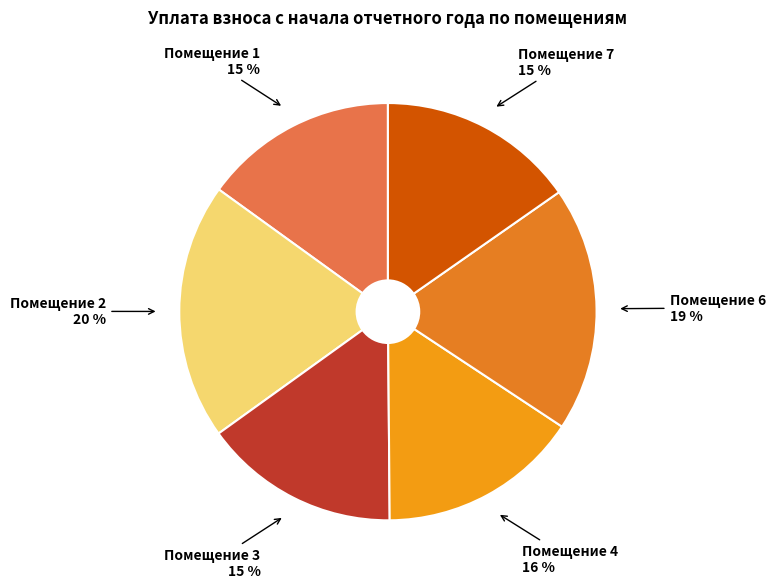

How many slices are in this pie chart?

6